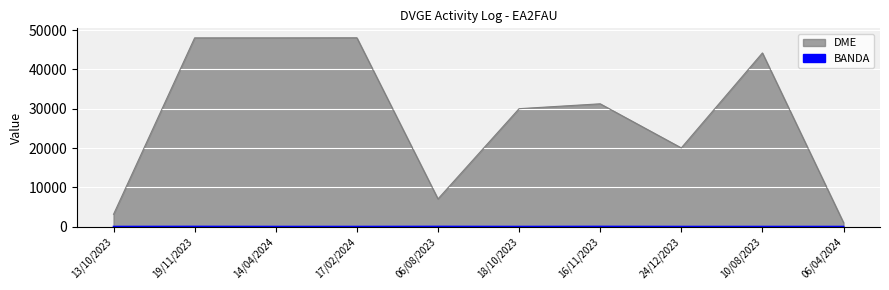

How many lines are shown in the chart?

2